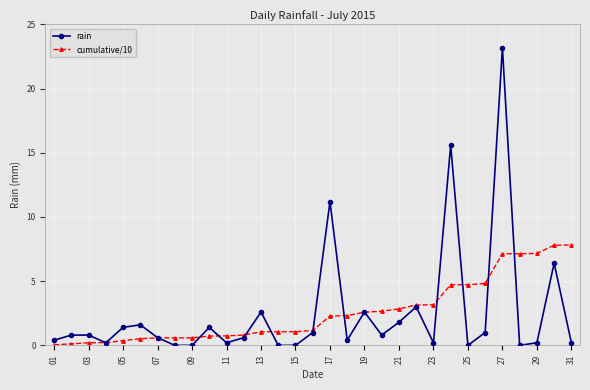

True or false: rain has more than 0 interior local peaks.

True